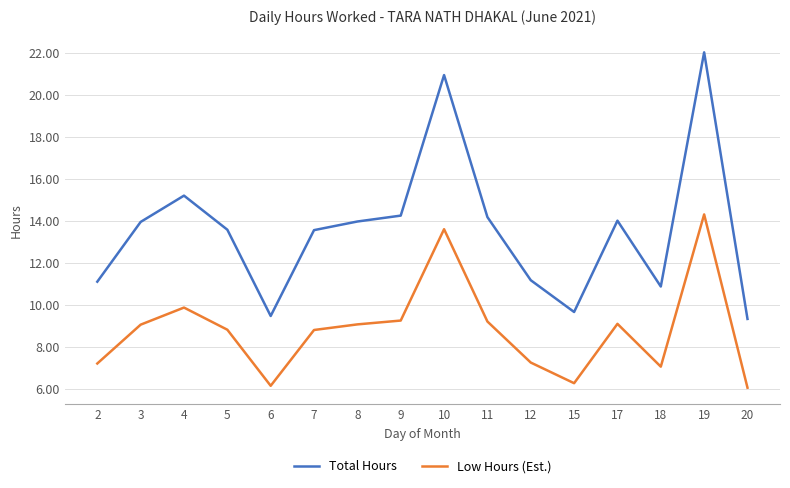

List the series in order of their overall mean, lowest first.

Low Hours (Est.), Total Hours